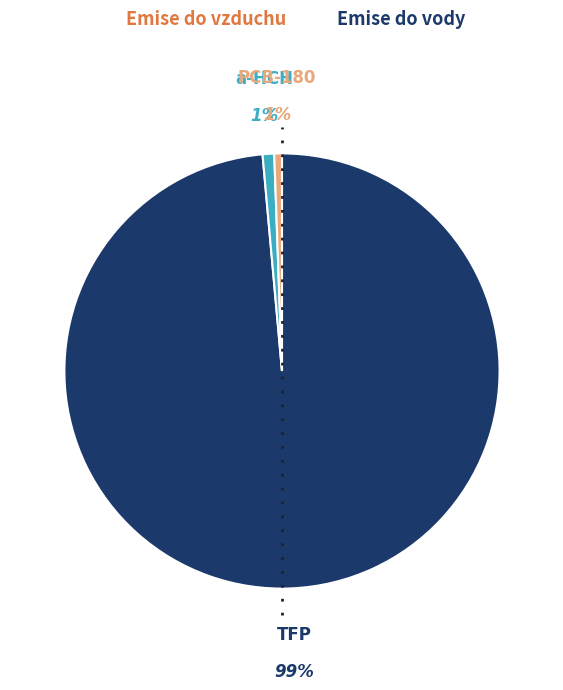

What is the majority slice?

TFP